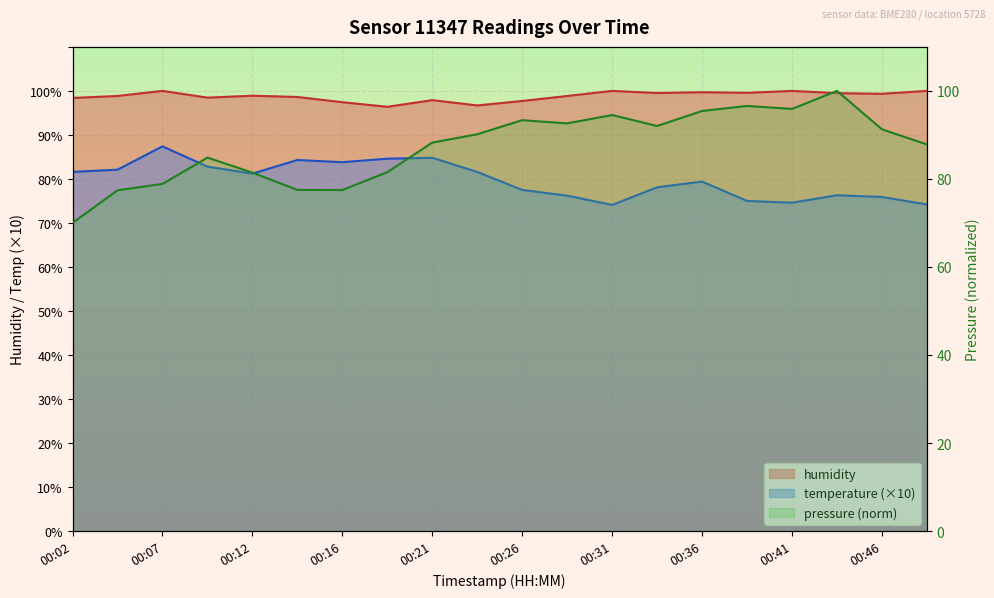

Which series has the largest total across all categories?

humidity